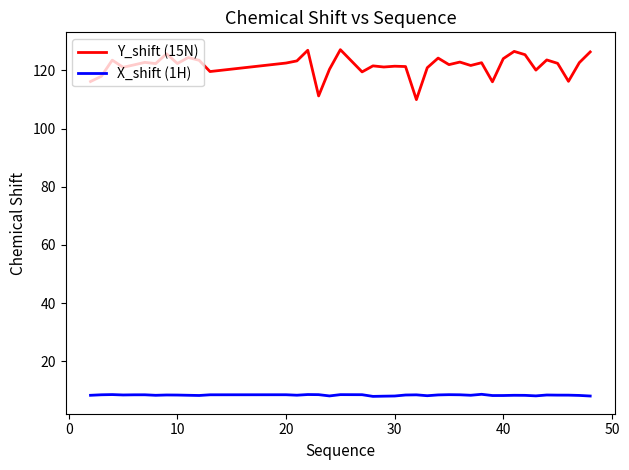

True or false: X_shift (1H) and Y_shift (15N) cross at least once.

False